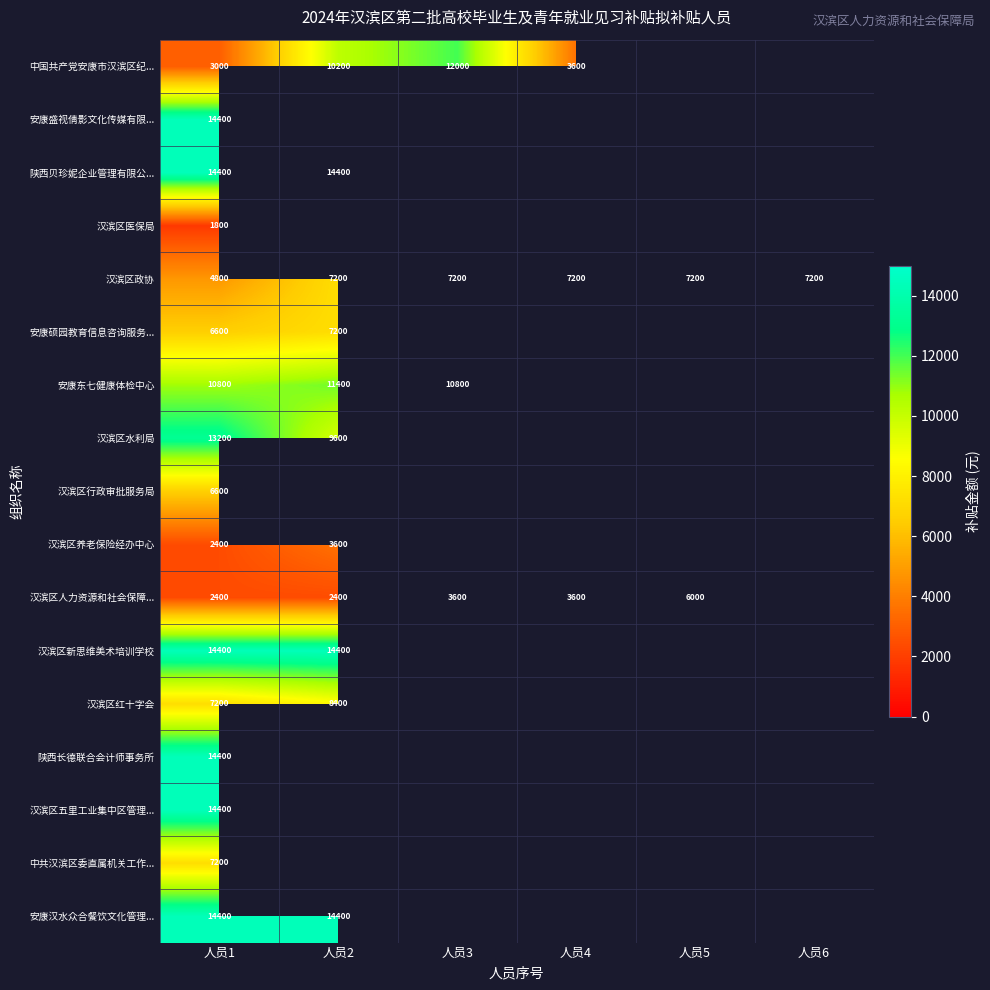

What is the total value across all series at 人员1?

152400